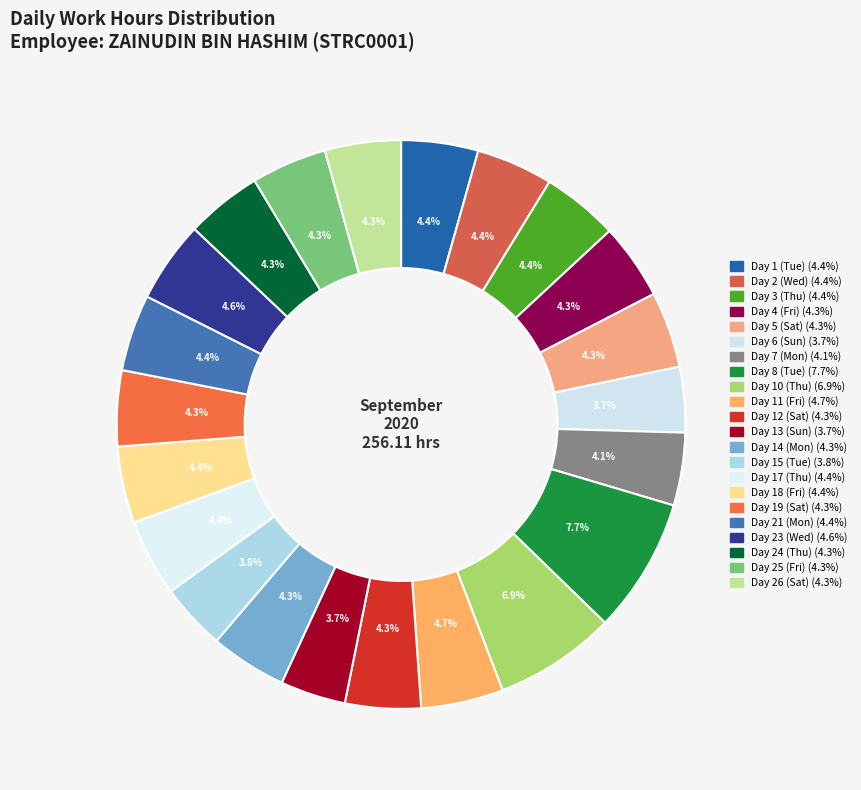

To the nearest percent, what is the difference between the largest and smallest slice percentages?

4%